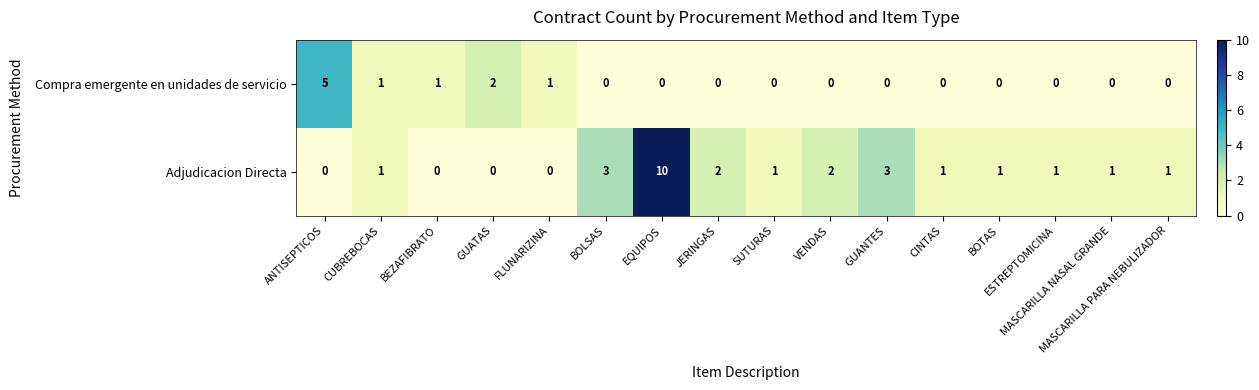

At which category is the sum across all series the highest?

EQUIPOS